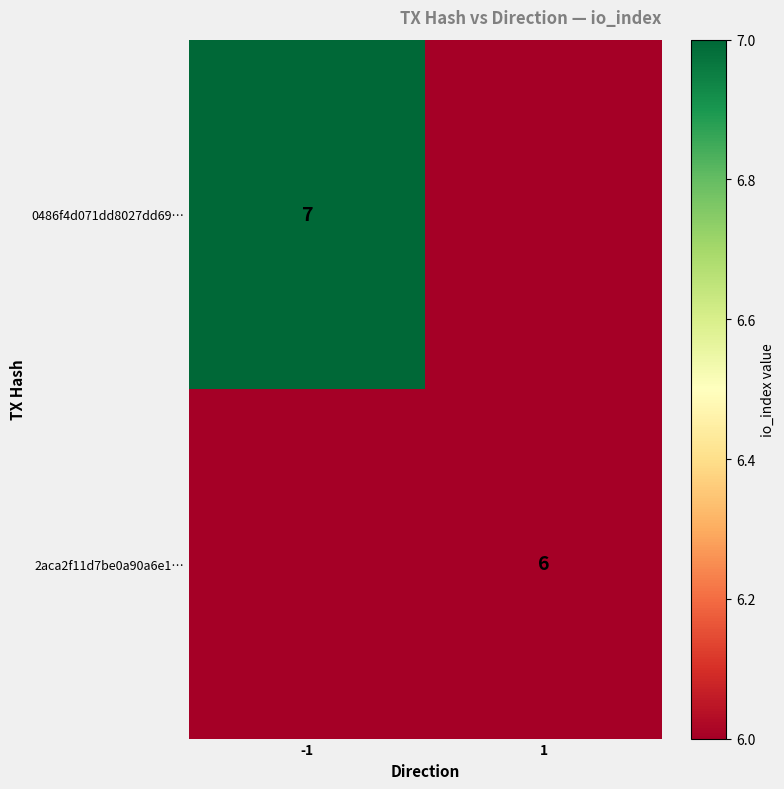

The value of 2aca2f11d7be0a90a6e1… at 1 is 9. True or false?

False